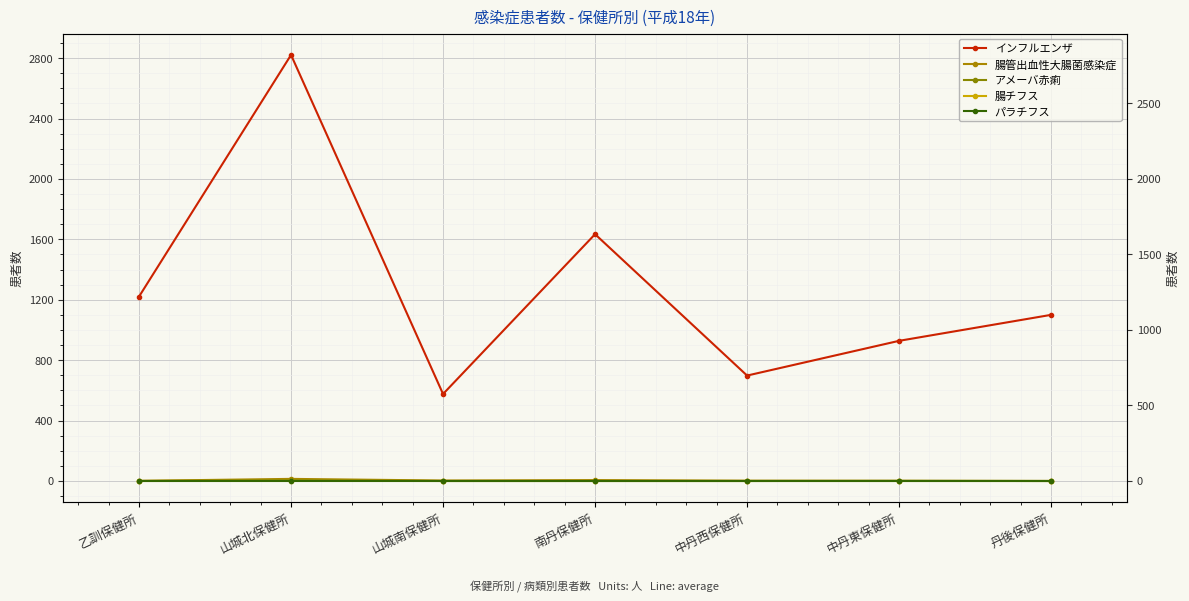

True or false: インフルエンザ and 腸チフス intersect in this chart.

False